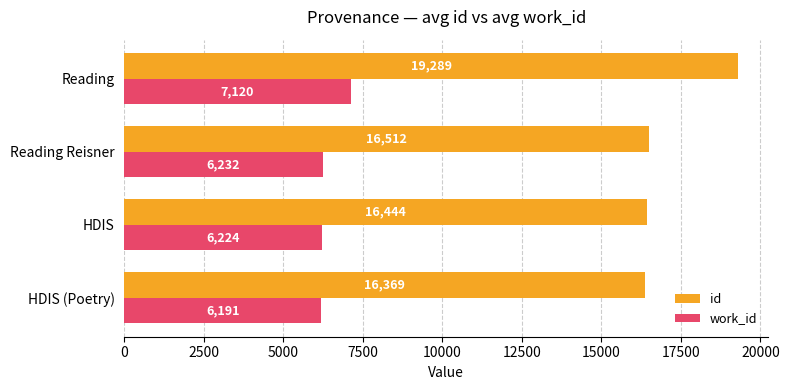

What is the difference between the maximum and second lowest values in the work_id series?

896